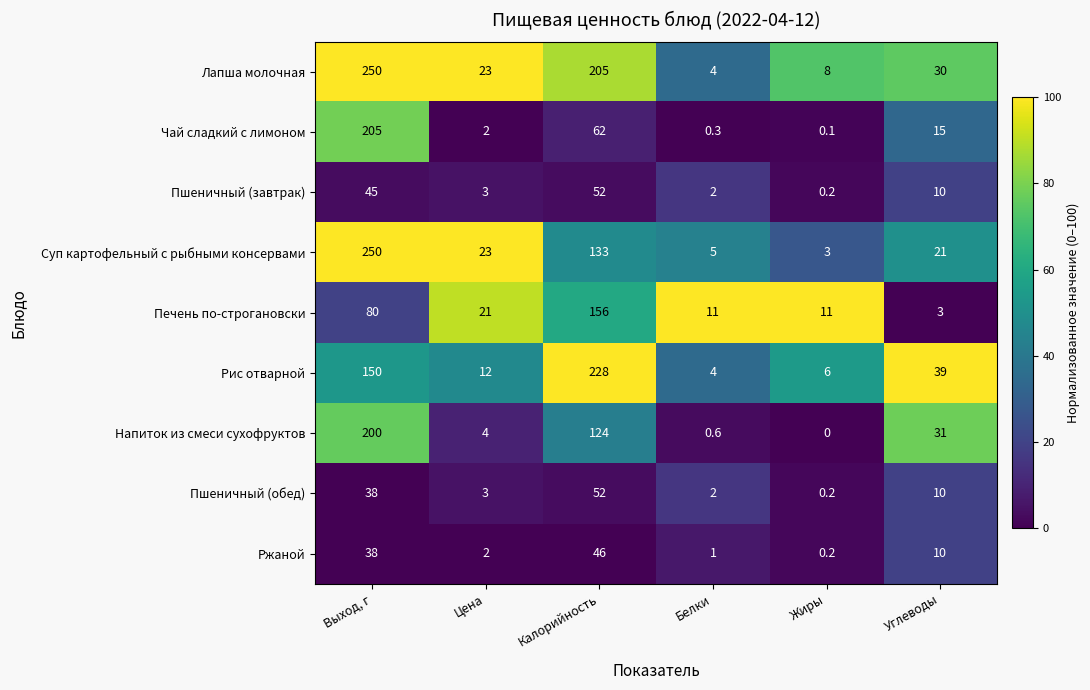

Which series has the largest range (max minus min)?

Суп картофельный с рыбными консервами